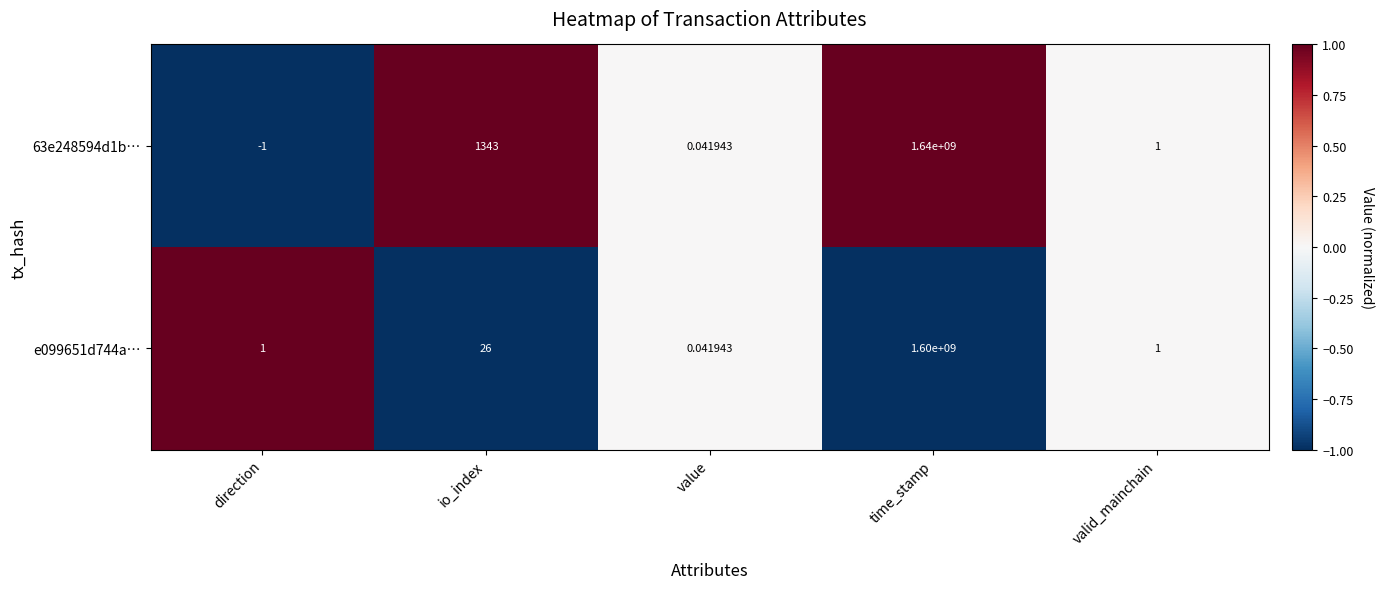

Which label corresponds to the smallest value in the chart?

direction